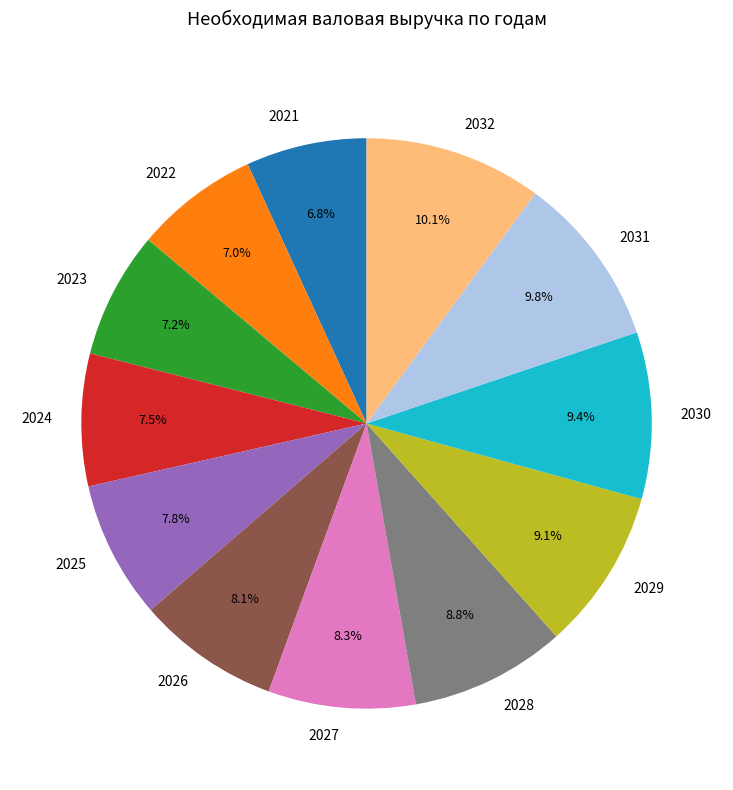

How much of the chart is everything except 2025?

92.2%